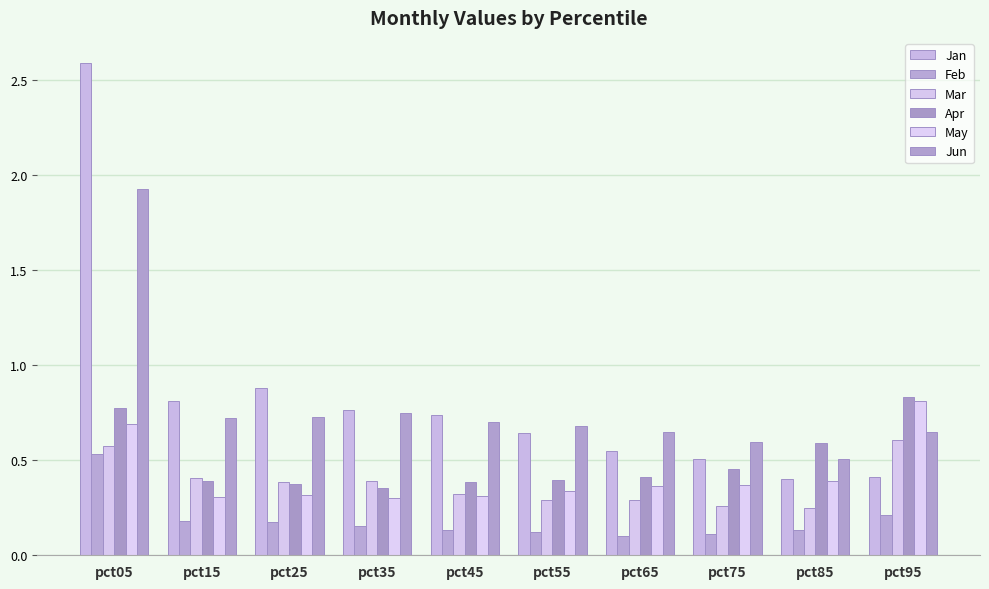

Read the Mar value at pct75.

0.3